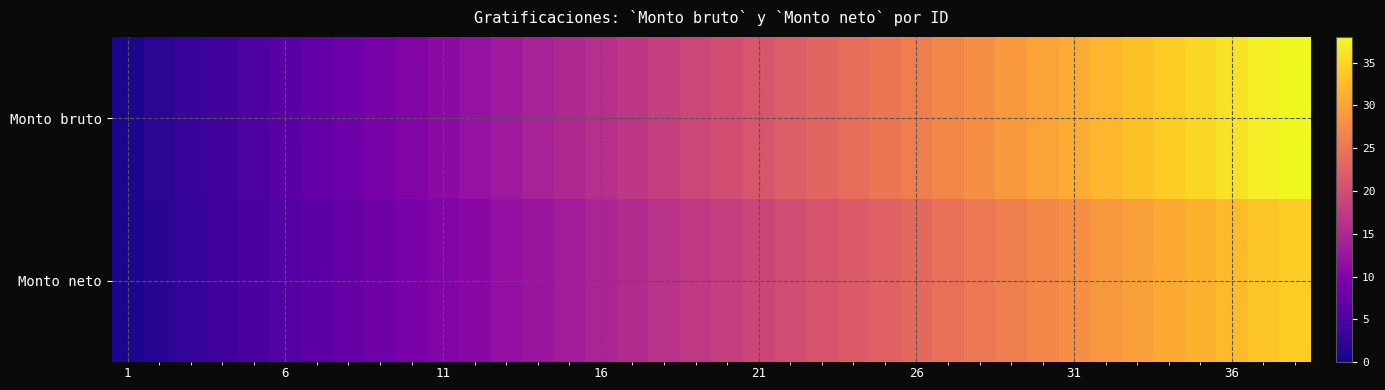

Which series has the widest spread of values?

Monto bruto